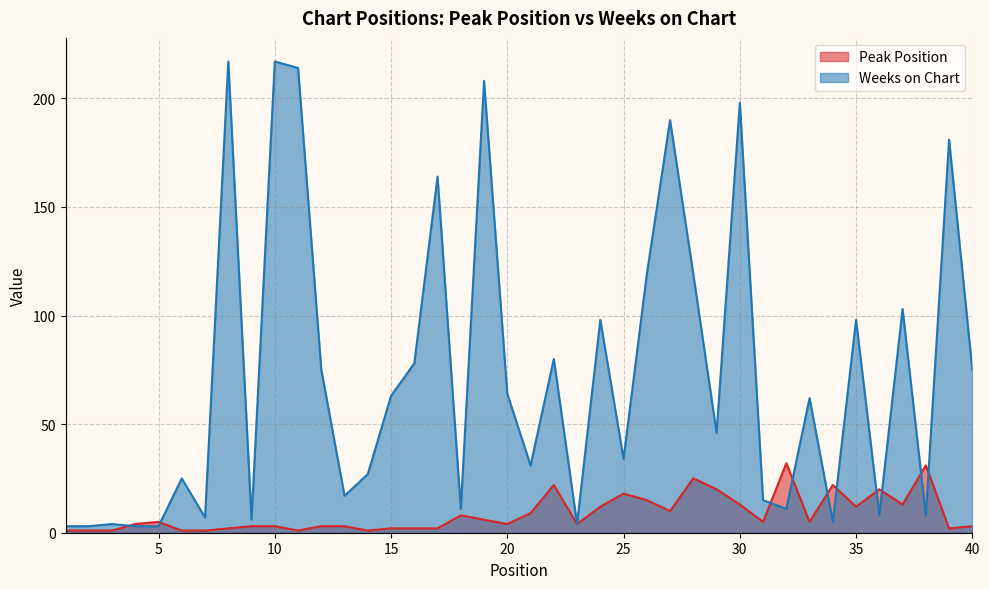

True or false: Peak Position has more than 2 interior local peaks.

True